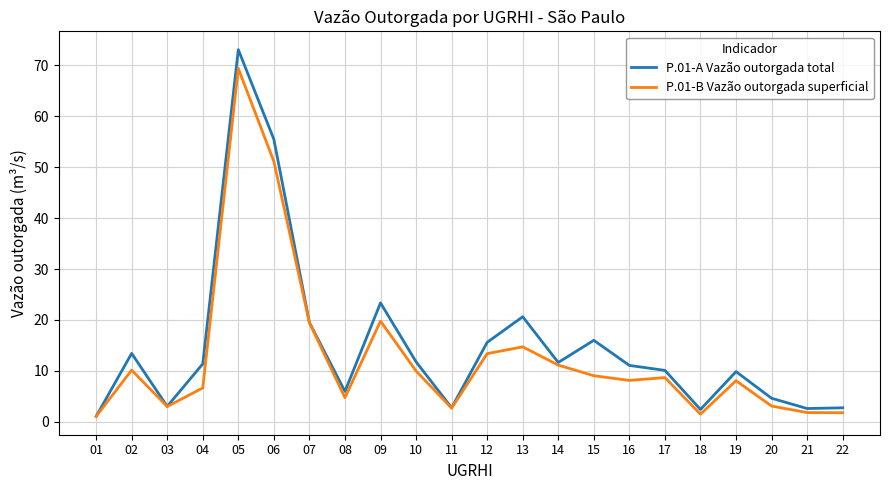

In P.01-A Vazão outorgada total, how many points are lower than both neighbors (excluding endpoints)?

6